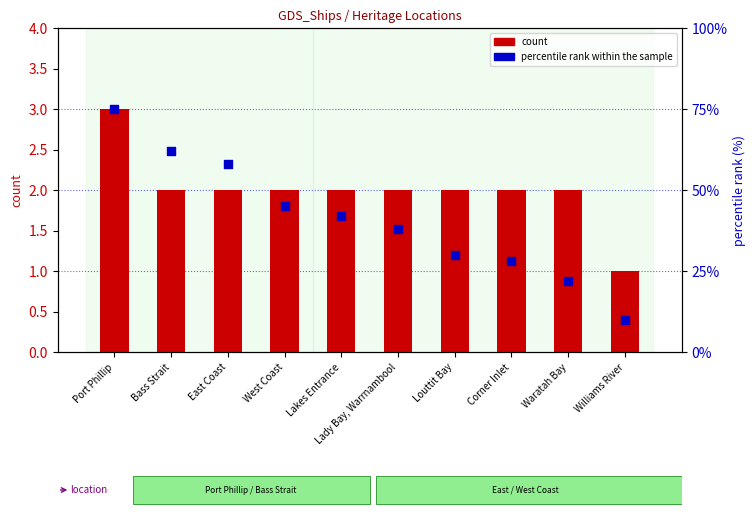

What are all the series names shown in the legend?

count, percentile rank within the sample